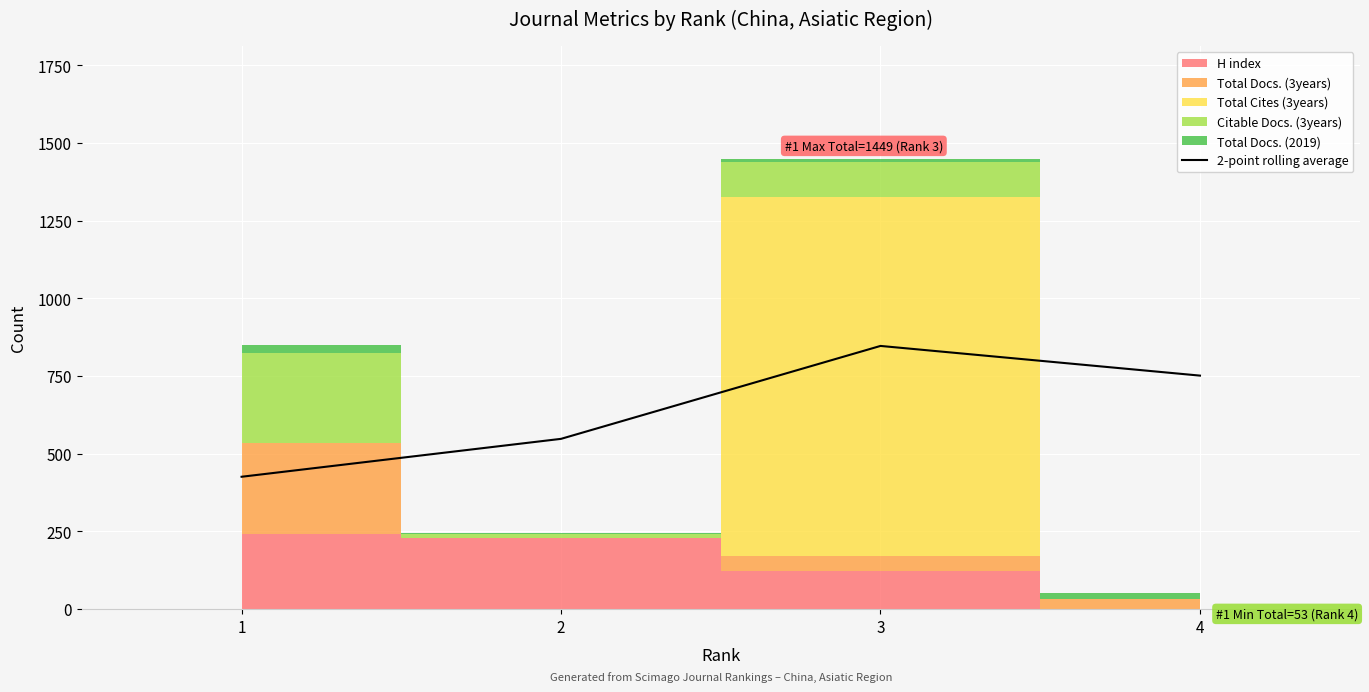

Where is the data nearest to the value 636?

2